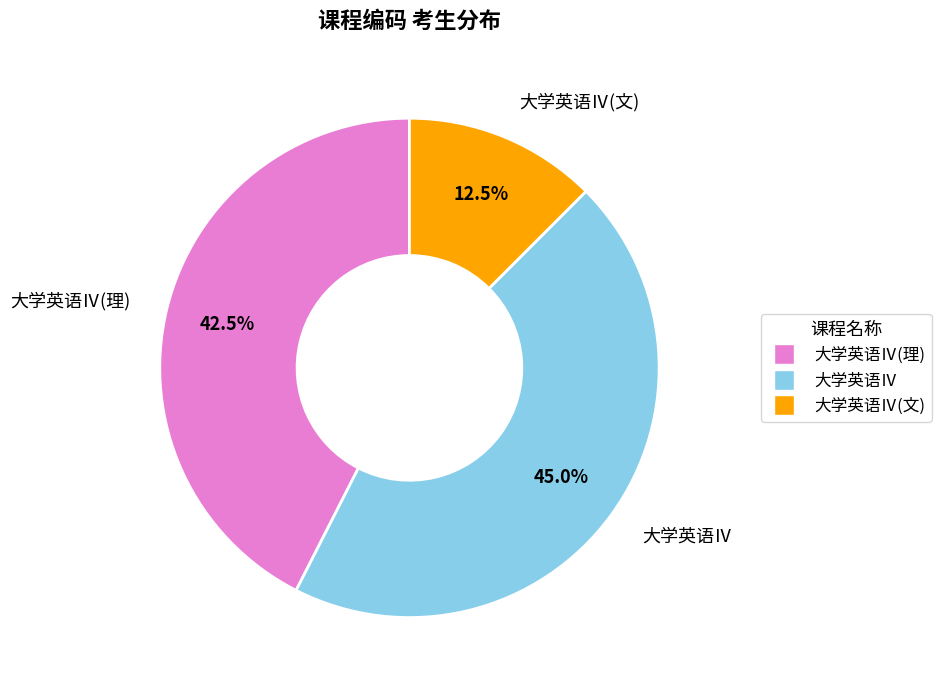

Does any single category account for the majority?

No